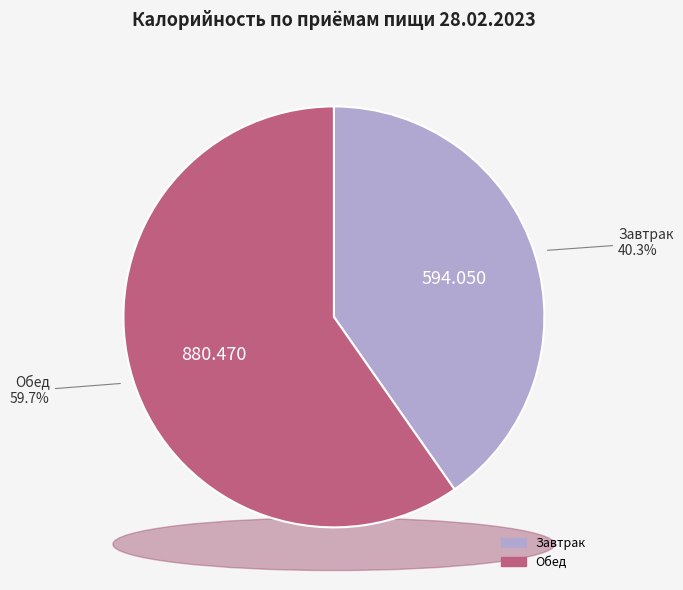

Rank the categories by value from lowest to highest.

Завтрак, Обед